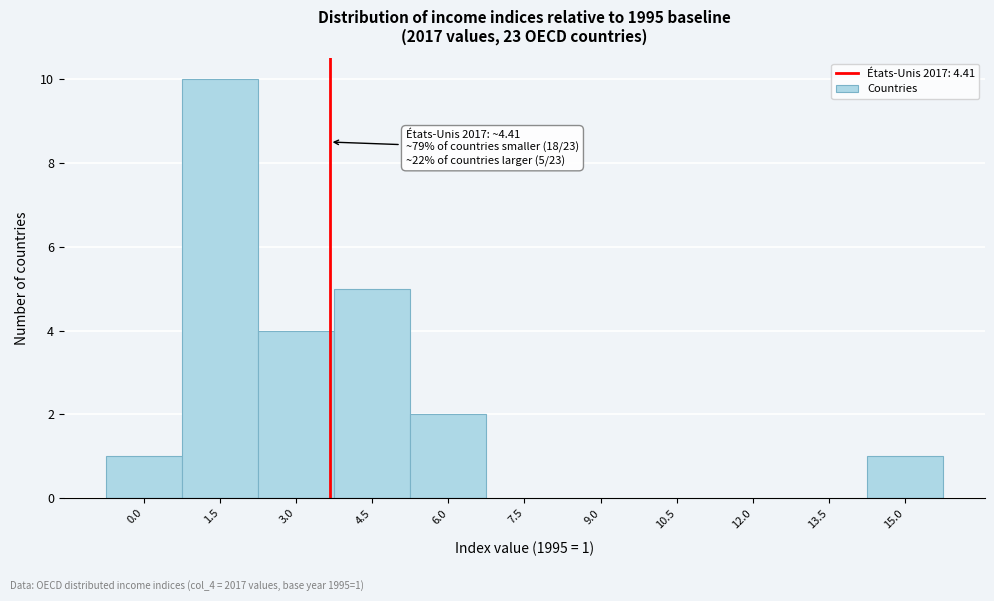

Reading left to right, extract all data points from this chart.

0.0=1	1.5=10	3.0=4	4.5=5	6.0=2	7.5=0	9.0=0	10.5=0	12.0=0	13.5=0	15.0=1